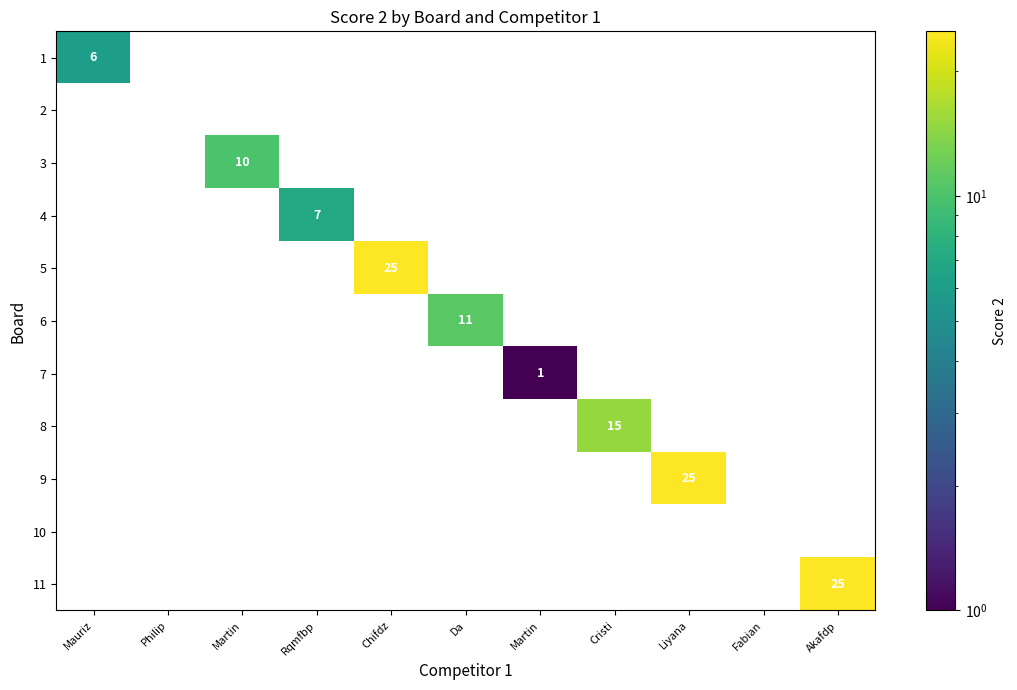

At which category does the chart reach its peak across all series?

Chifdz